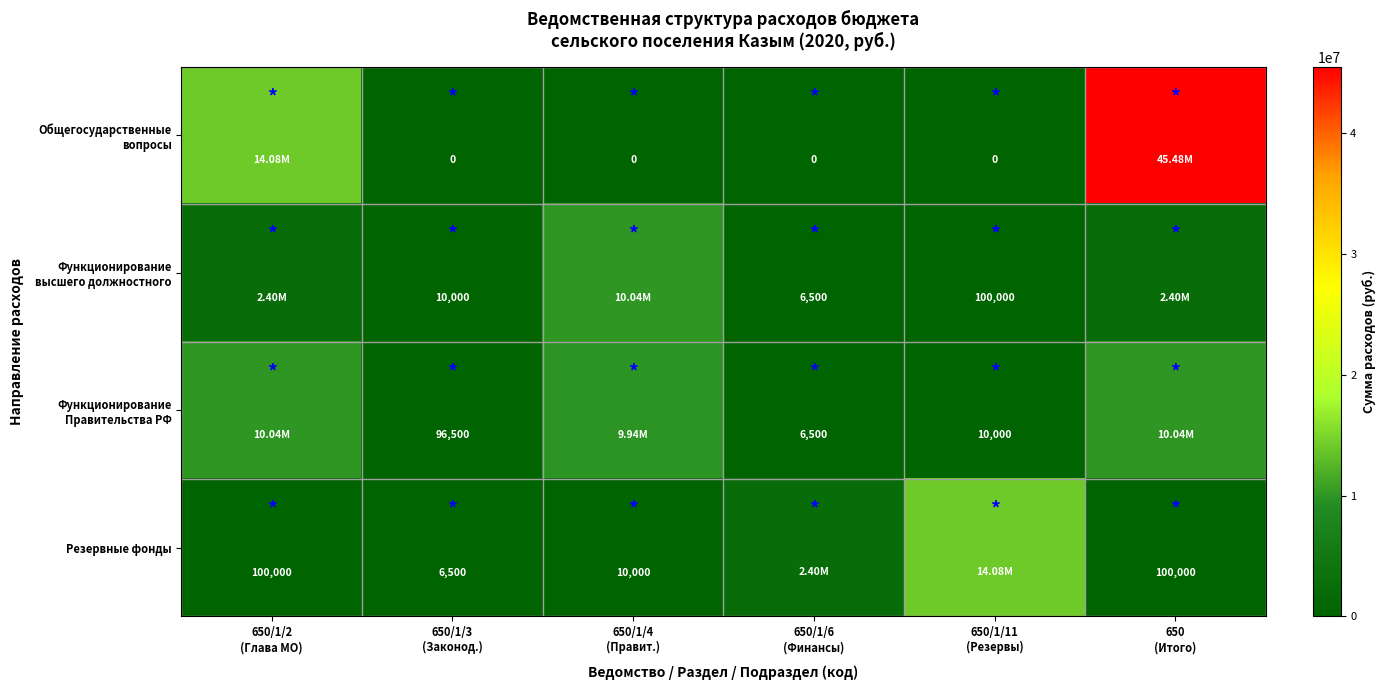

At 650/1/6 (Финансы), list the series in order from smallest to largest.

Общегосударственные вопросы, Функционирование высшего должностного, Функционирование Правительства РФ, Резервные фонды